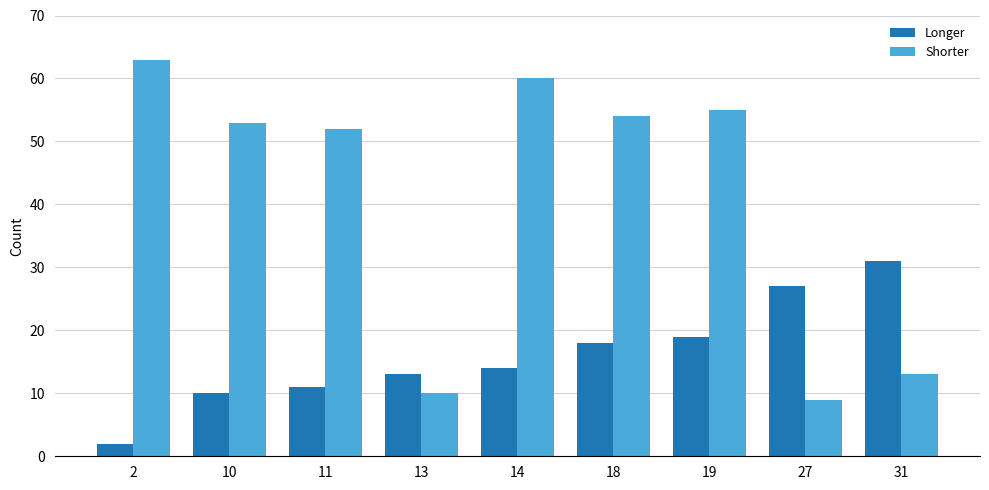

The value of Longer at 19 is 7. True or false?

False